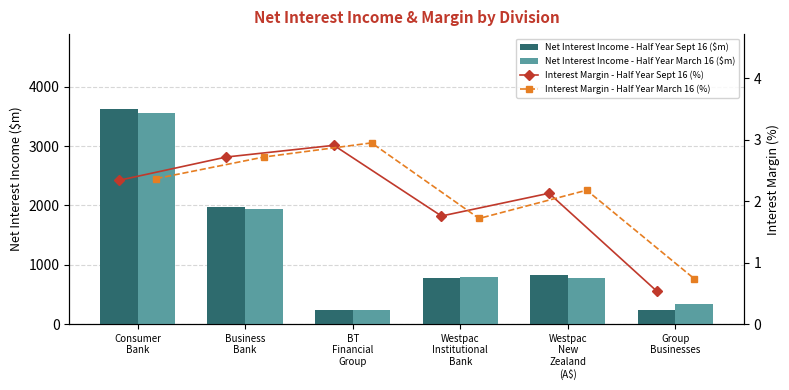

What is the label of the 6th bar from the right?

Consumer
Bank